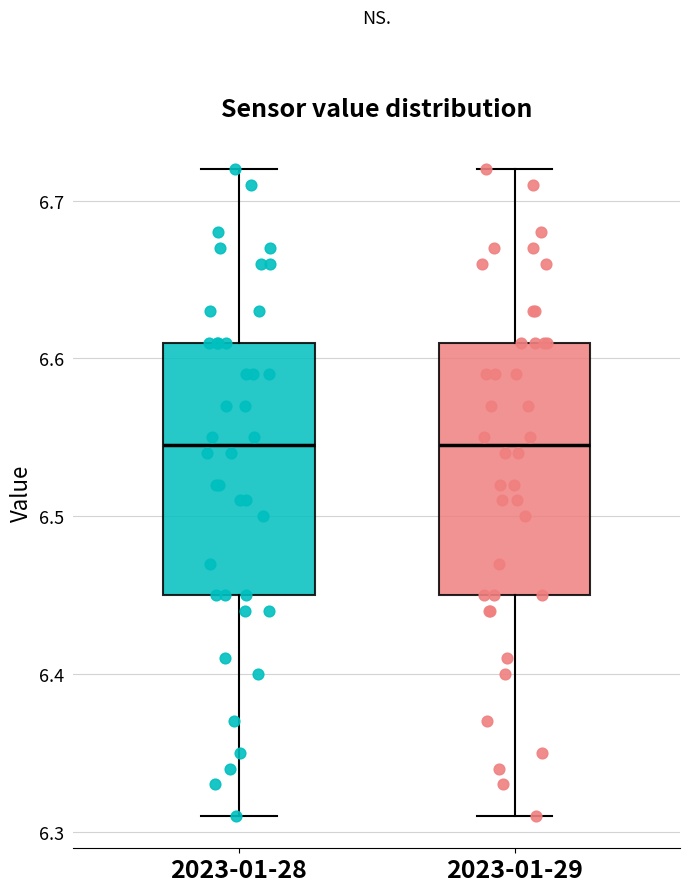

Reading left to right, read every box against the y-axis: the position of its median line, the range the box covers, and the ends of its whiskers. The values are not printed on the chart, so give them approximately, as read against the axis.

2023-01-28: median 6.55, box 6.45 to 6.61, whiskers 6.31 to 6.72
2023-01-29: median 6.55, box 6.45 to 6.61, whiskers 6.31 to 6.72